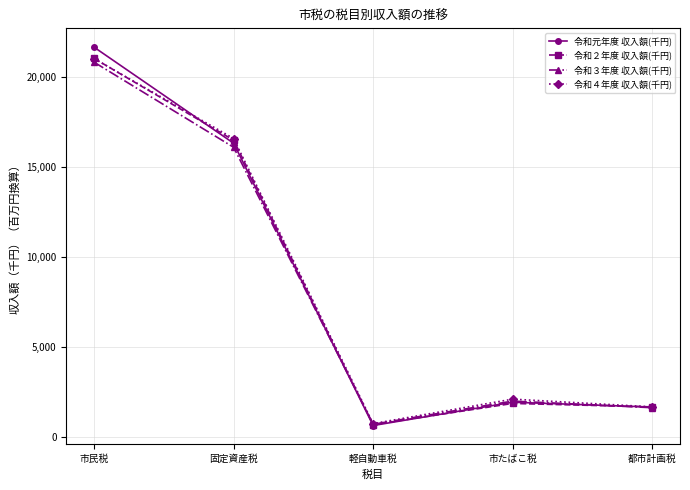

What is the label of the 3rd point from the right?

軽自動車税